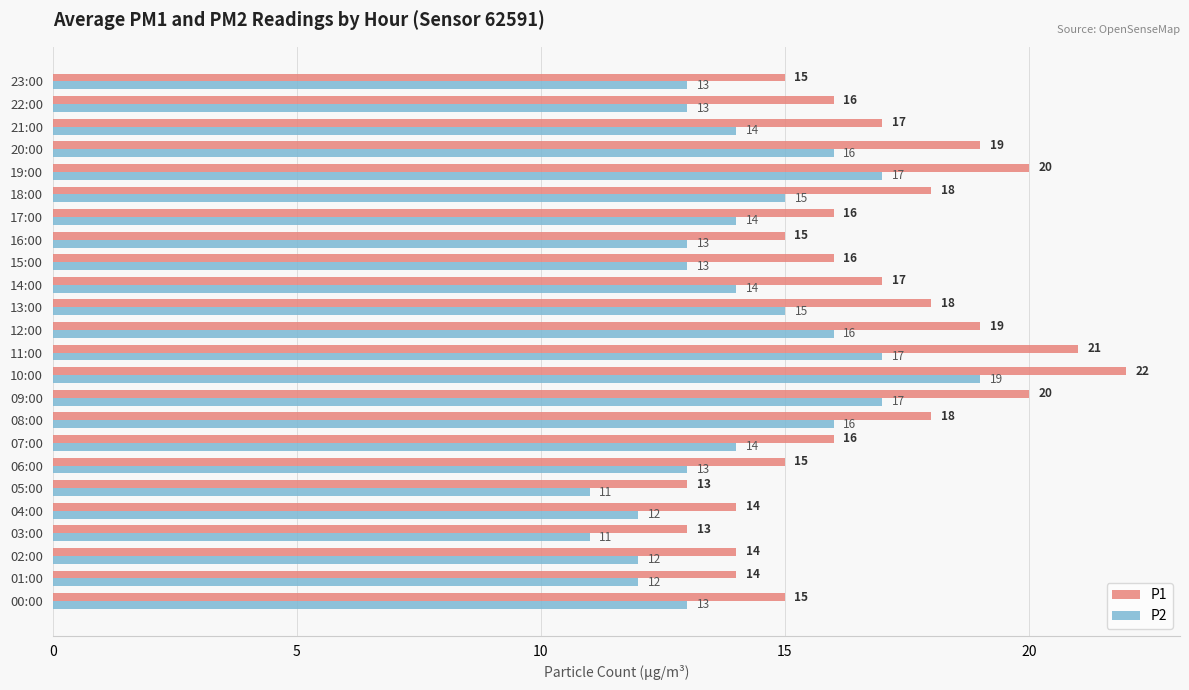

What is the sum of the P2 values at 21:00 and 17:00?

28